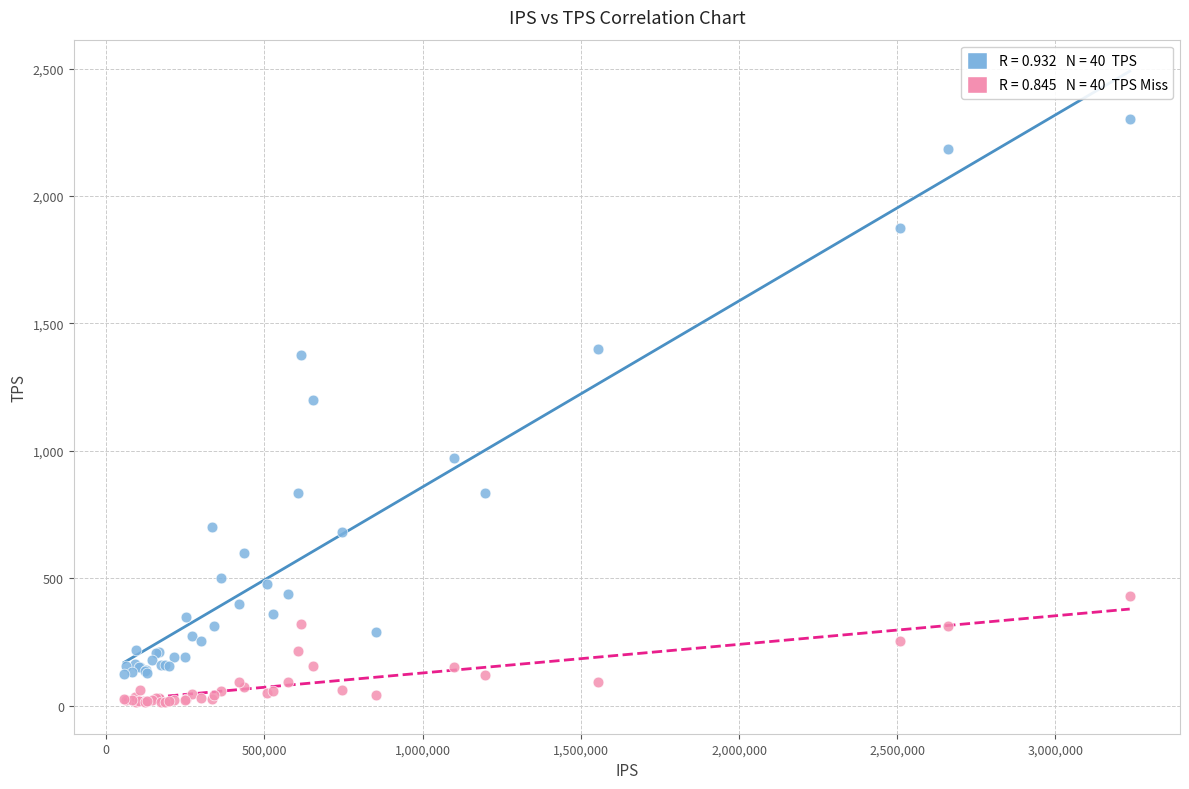

Across all series, what Y value is closest to 1158?

1201.3